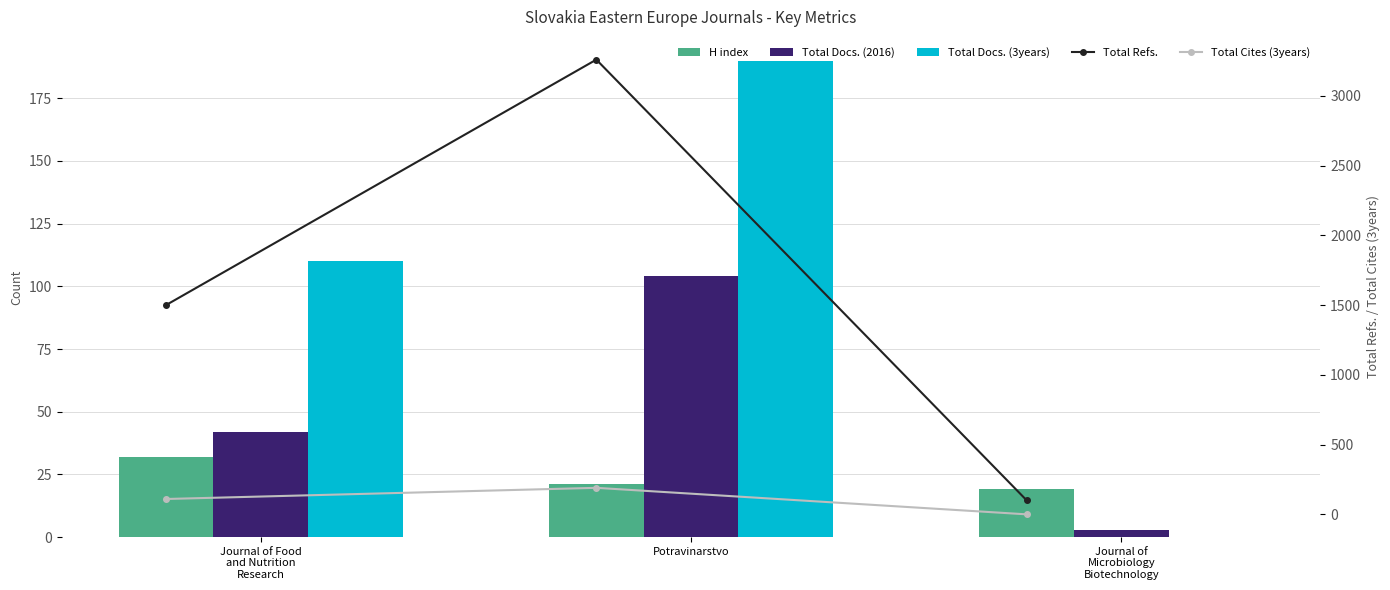

What is the difference between the highest and lowest values at Journal of
Microbiology
Biotechnology?

101